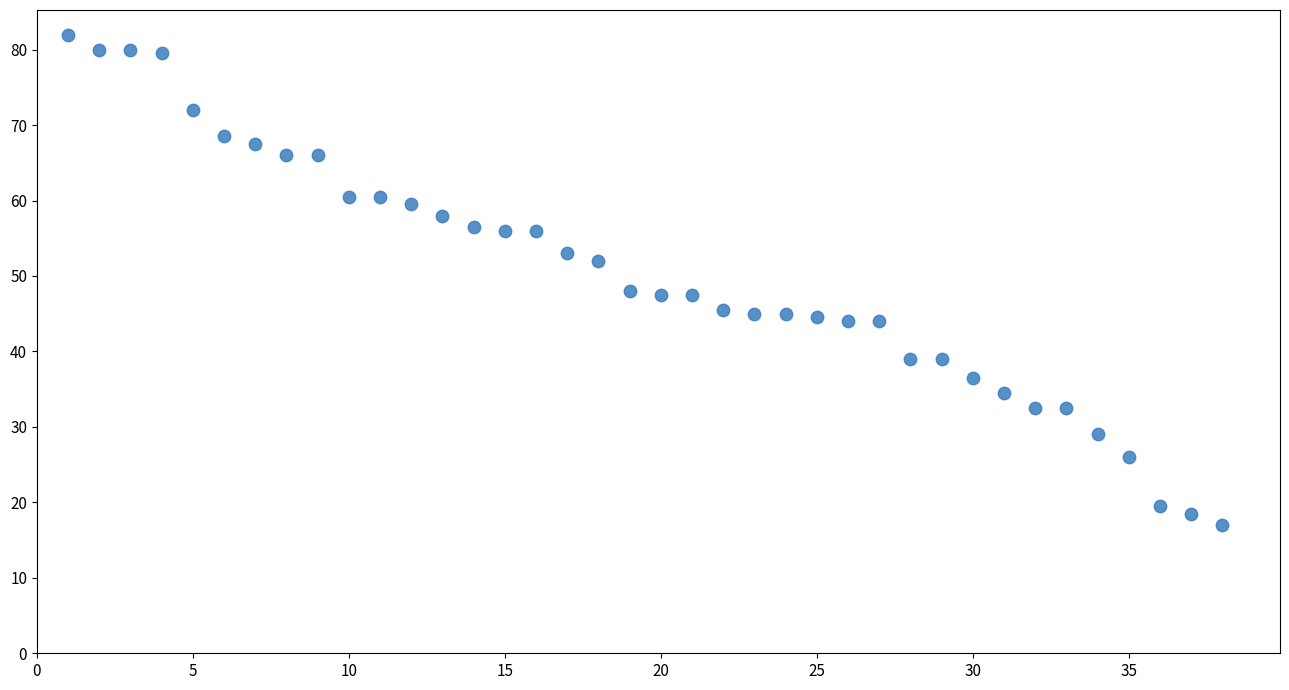

What is the range of Y values (max minus min)?

65.0